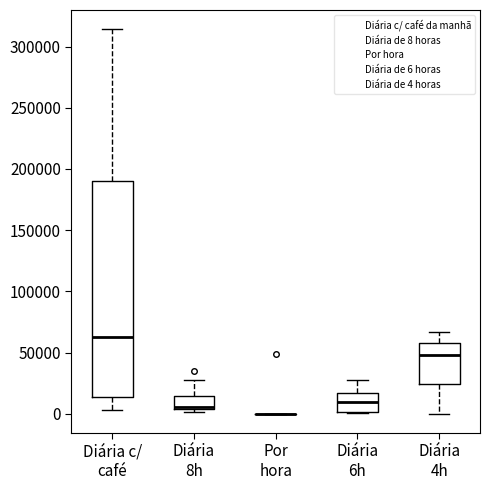

Reading left to right, read every box against the y-axis: the position of its median line, the range the box covers, and the ends of its whiskers. The values are not printed on the chart, so give them approximately, as read against the axis.

Diária c/ café: median 65000, box 15000 to 190000, whiskers 5000 to 315000
Diária 8h: median 5000, box 5000 to 15000, whiskers 0 to 30000
Por hora: box collapsed to a line at 0, whiskers 0 to 0
Diária 6h: median 10000, box 0 to 15000, whiskers 0 to 30000
Diária 4h: median 50000, box 25000 to 55000, whiskers 0 to 65000